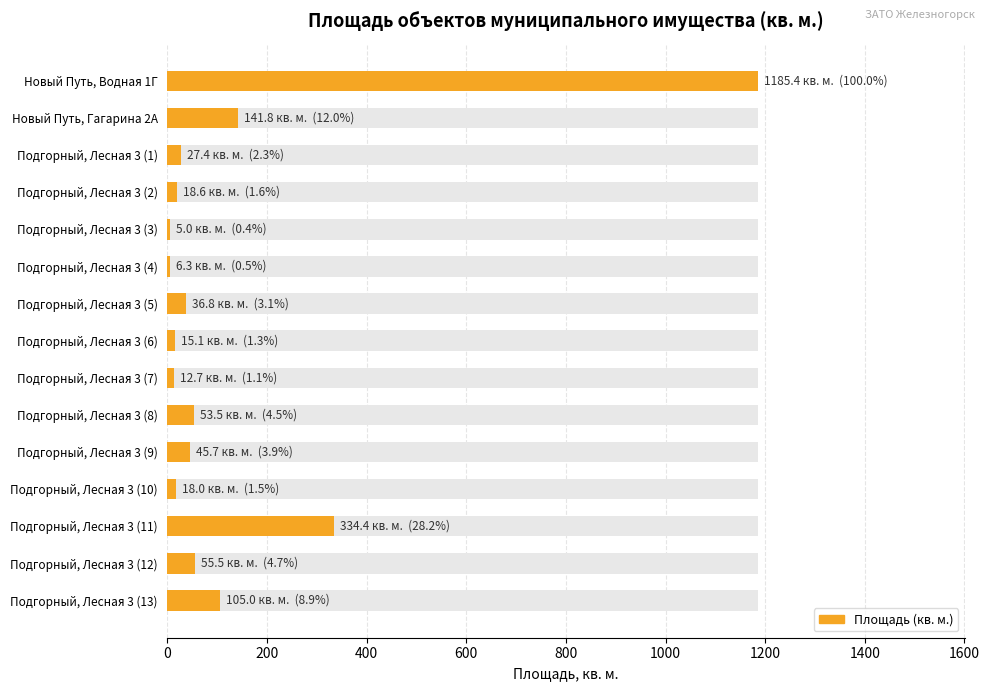

Count the number of values greater than 36.

8